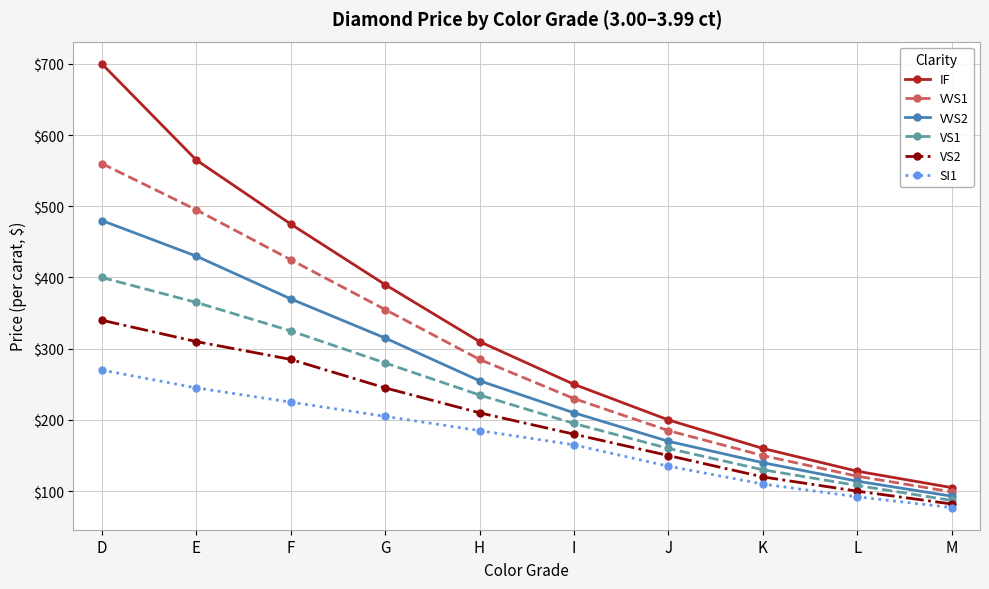

Is the value of IF at F greater than the value of SI1 at J?

Yes